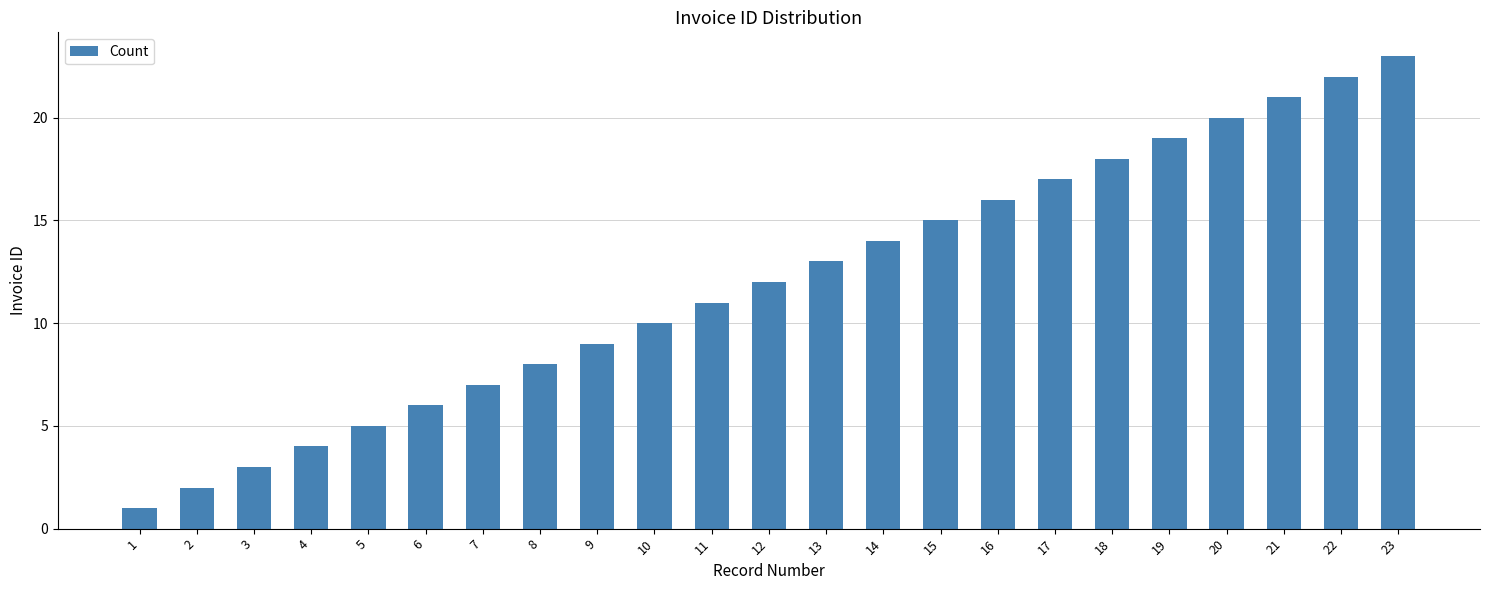

What is the smallest value displayed?

1